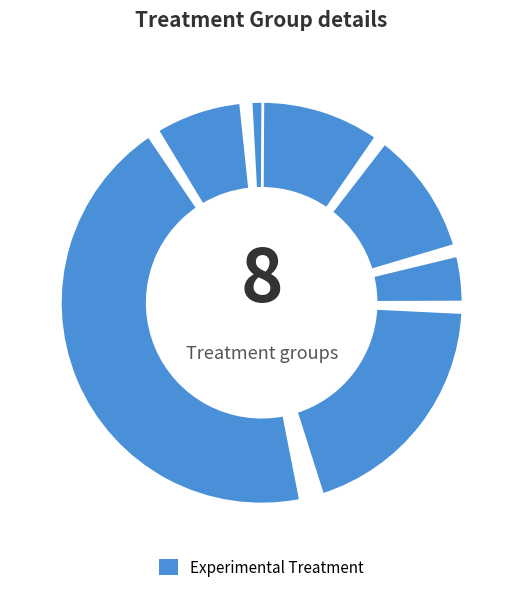

To the nearest percent, what is the average slice percentage?

12%